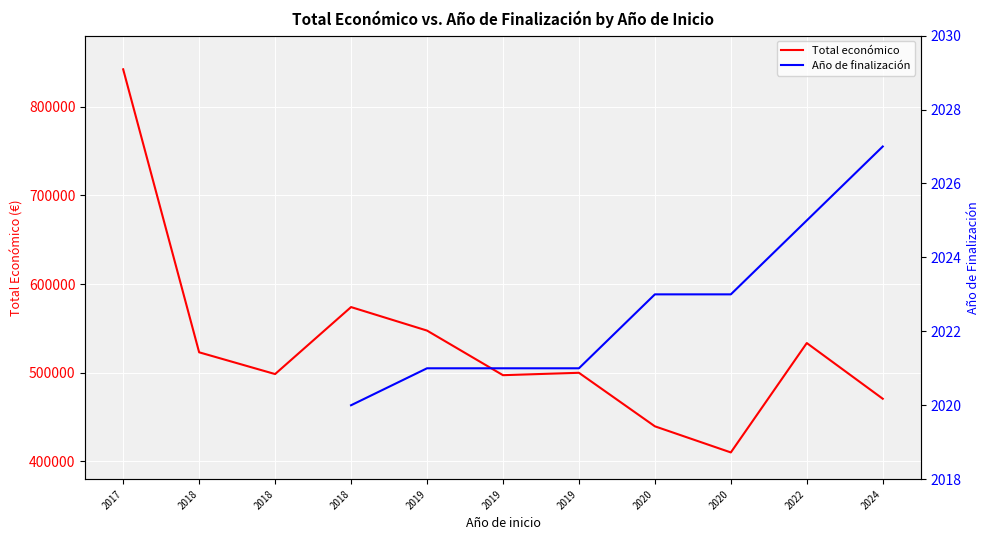

At which label does Año de finalización first exceed 2021?

2020